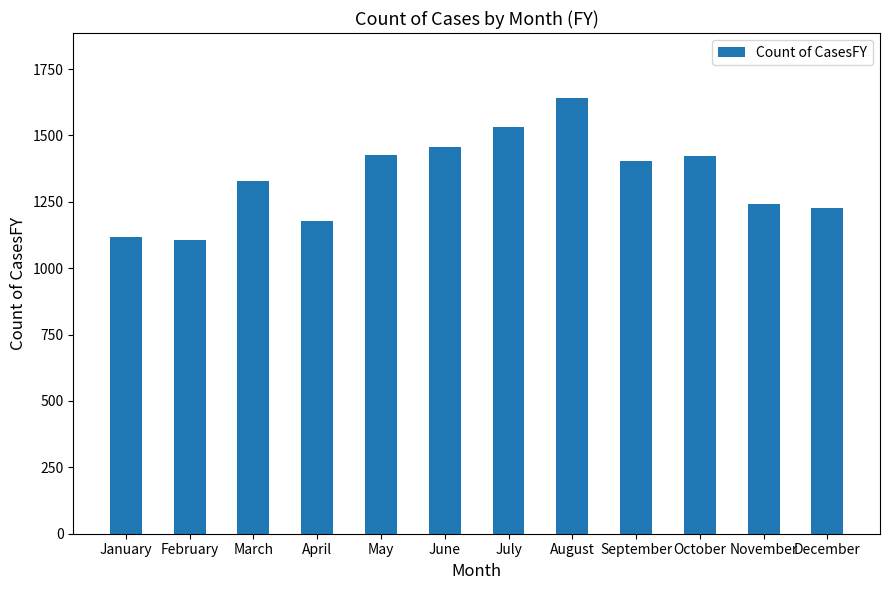

Approximately how many times larger is the value at September compared to April?

1.2